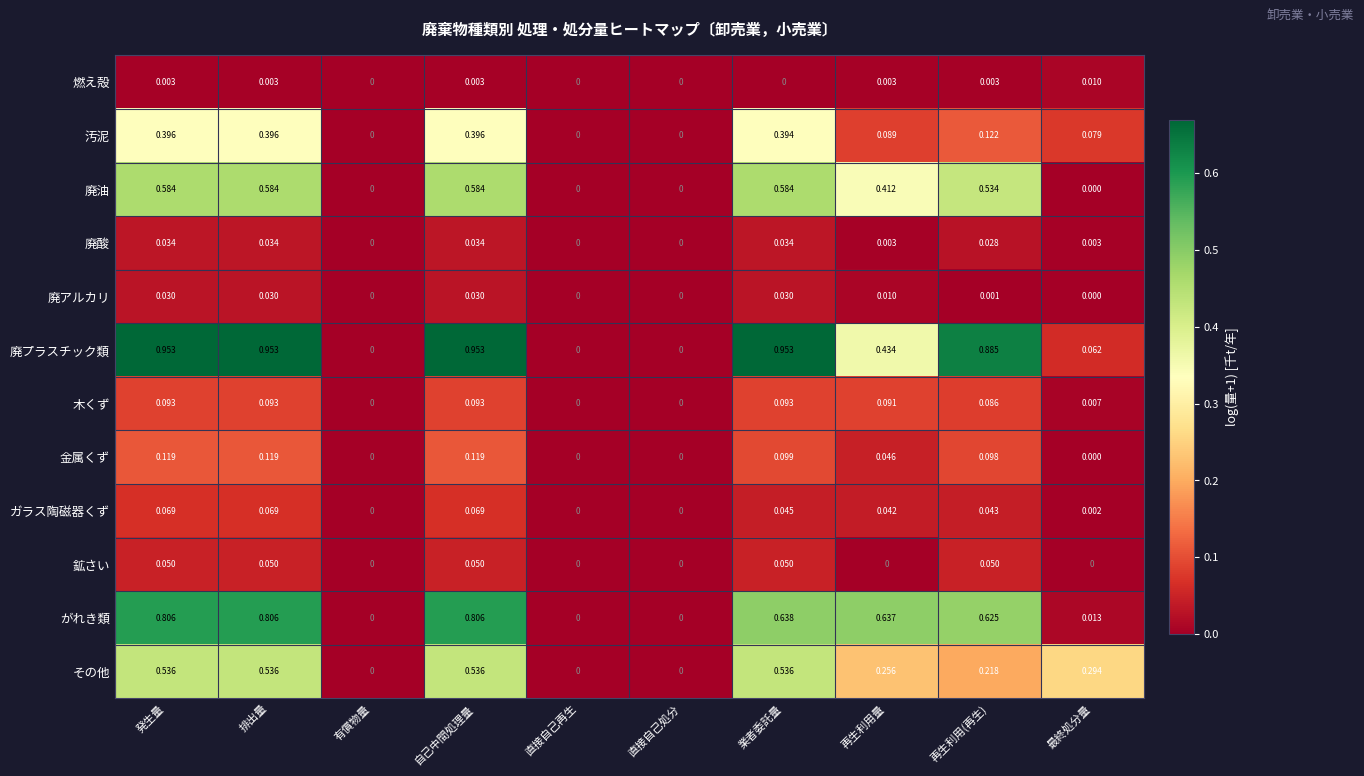

At 再生利用(再生), list the series in order from smallest to largest.

廃アルカリ, 燃え殻, 廃酸, ガラス陶磁器くず, 鉱さい, 木くず, 金属くず, 汚泥, その他, 廃油, がれき類, 廃プラスチック類